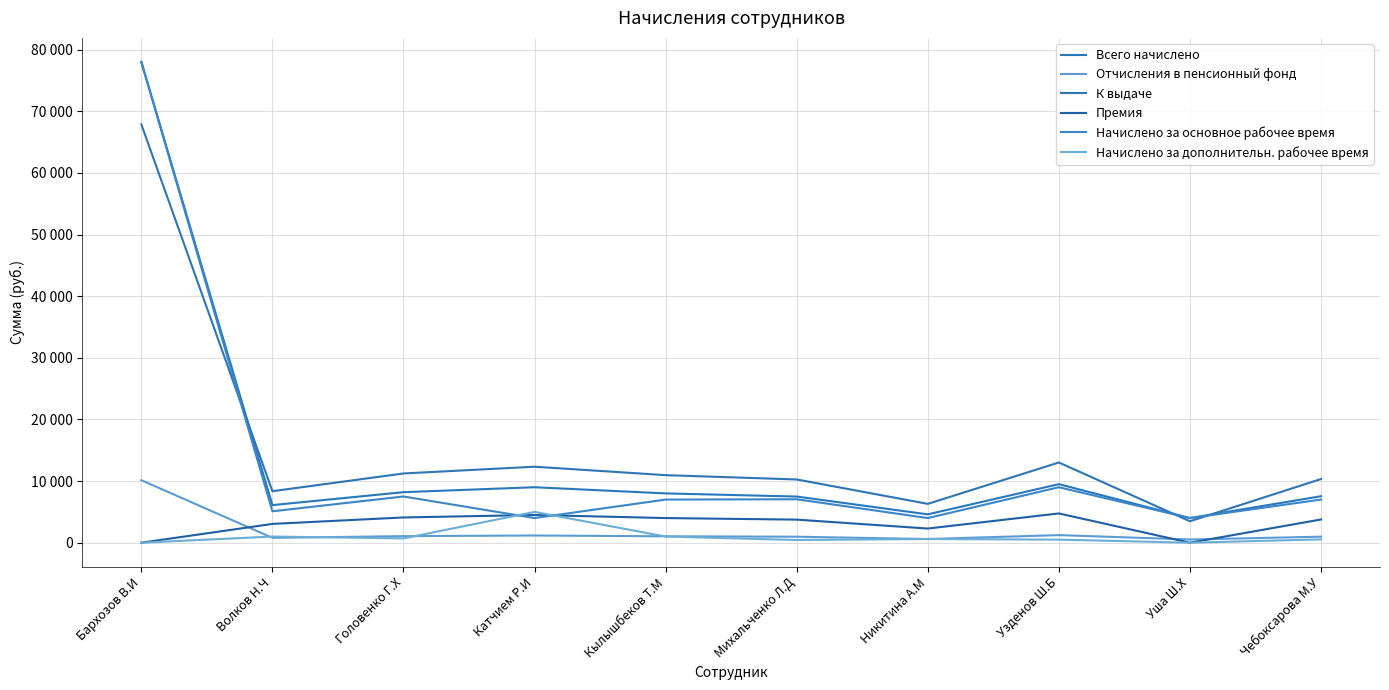

How many positive values does the Премия series have?

8